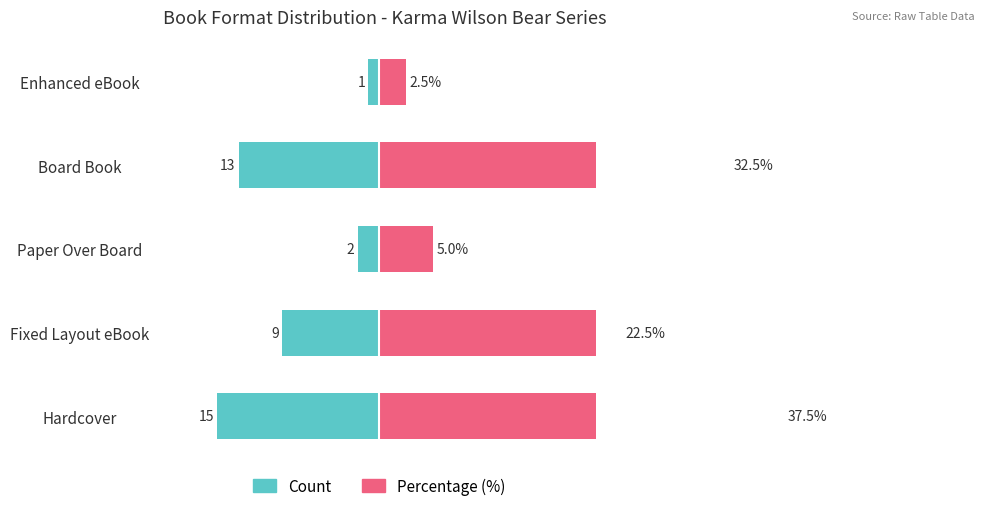

What is the value of the Percentage (%) bar at the 3rd from the left?

5.0